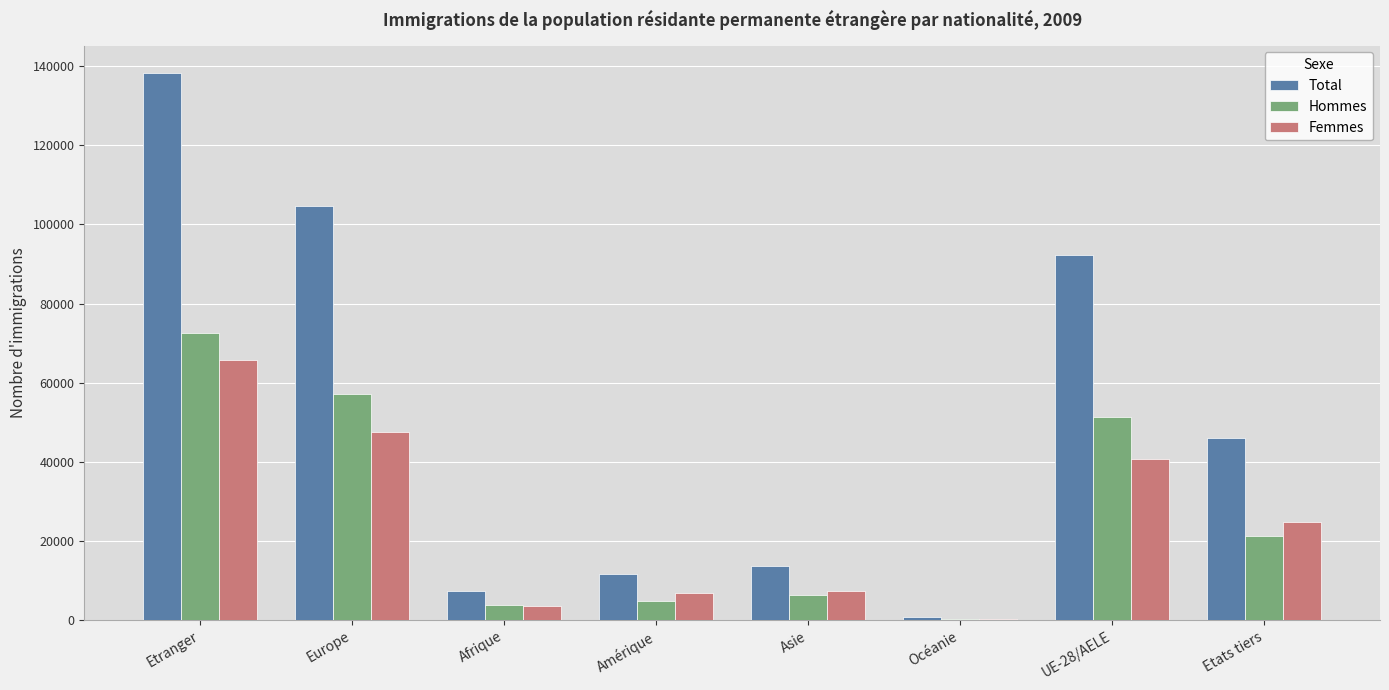

What is the maximum value shown in the chart?

138269